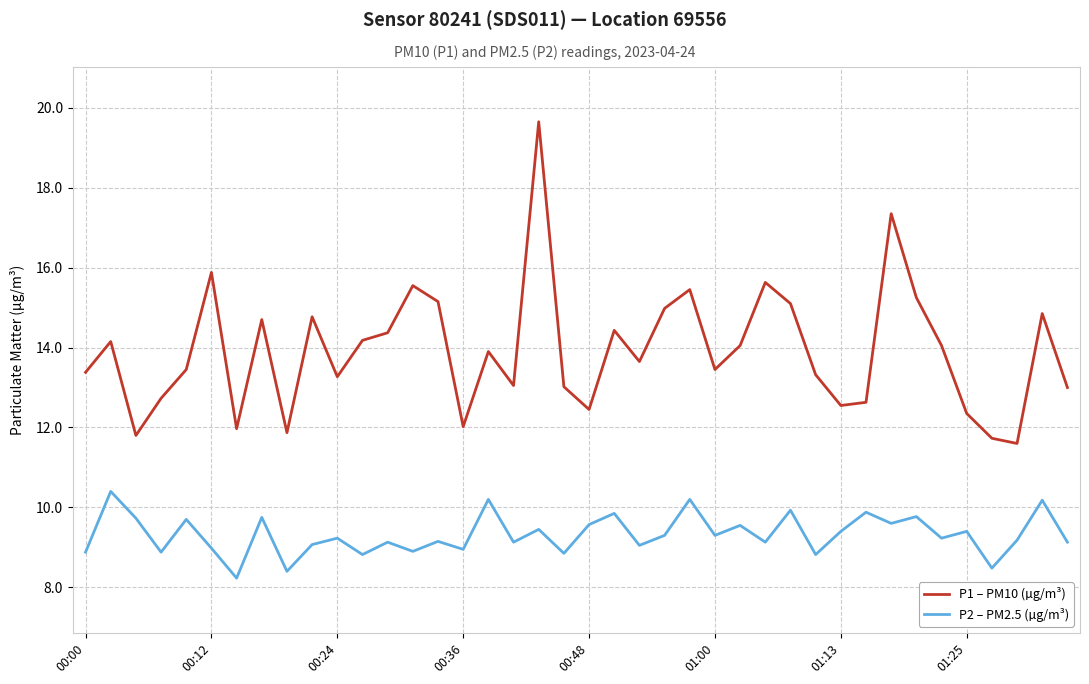

Rank the series by their average value, from highest to lowest.

P1 – PM10 (µg/m³), P2 – PM2.5 (µg/m³)